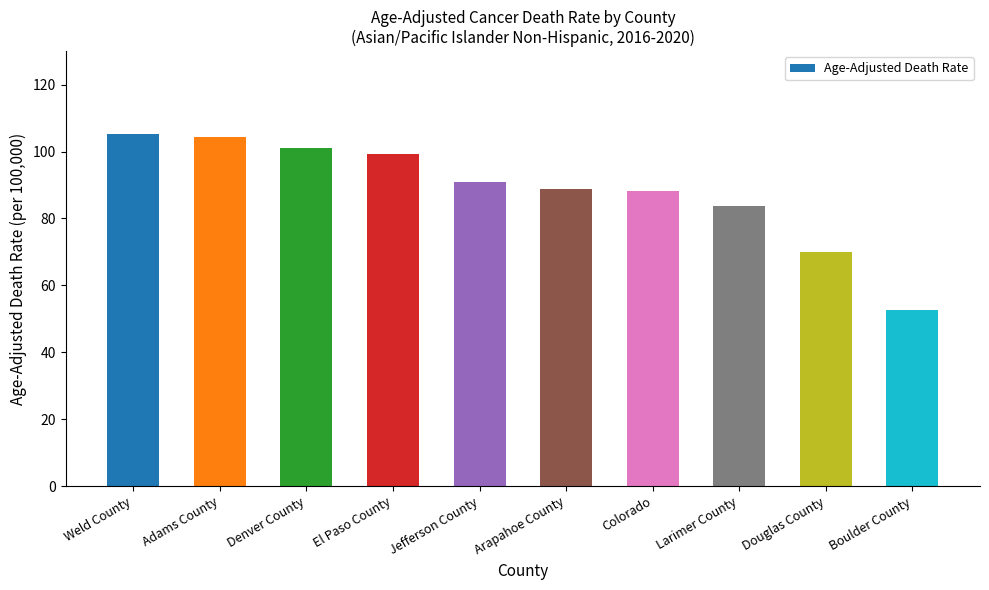

What is the difference between the second highest and minimum values?

51.7